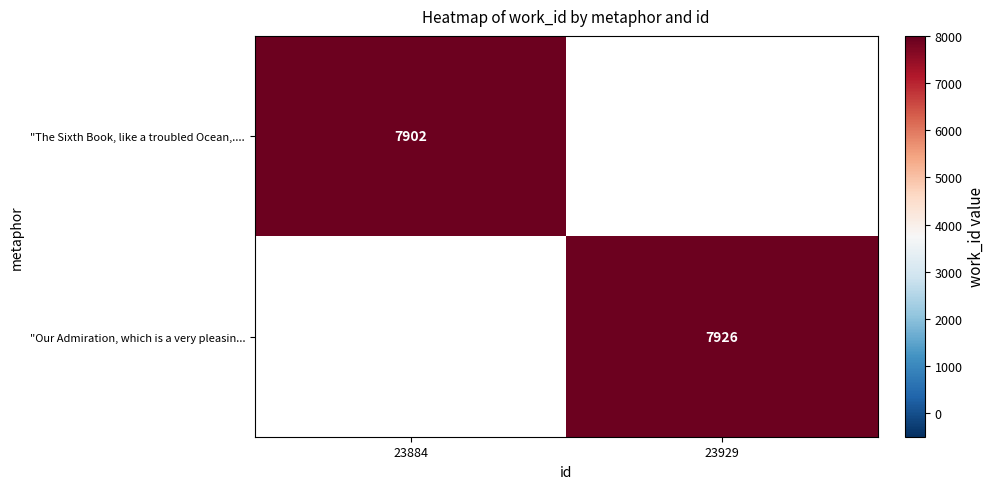

Is it true that "Our Admiration, which is a very pleasin... equals 2264 at 23929?

False